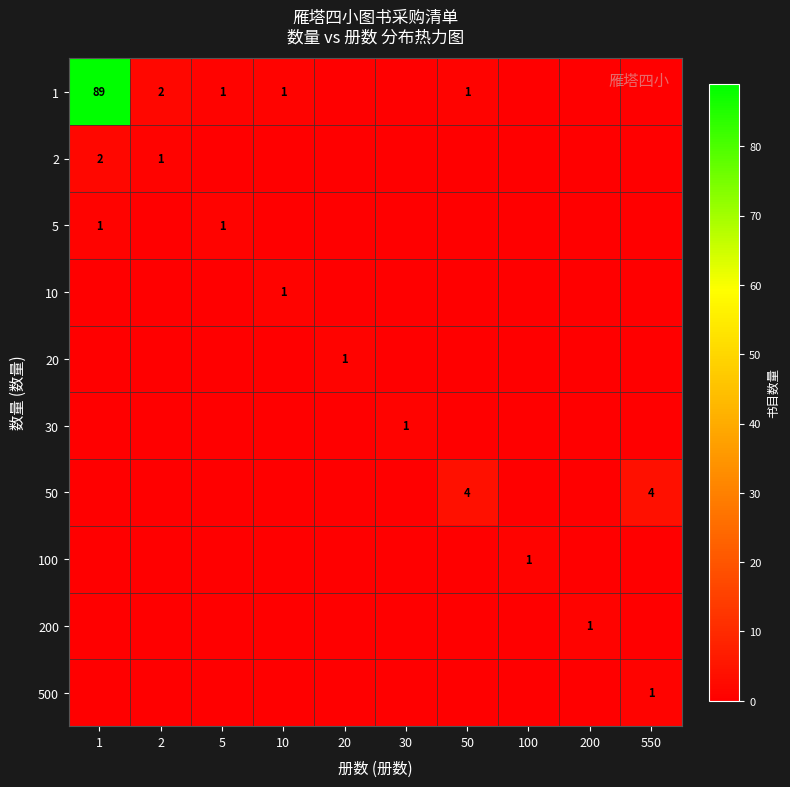

Is it true that 1 equals 89 at 1?

True